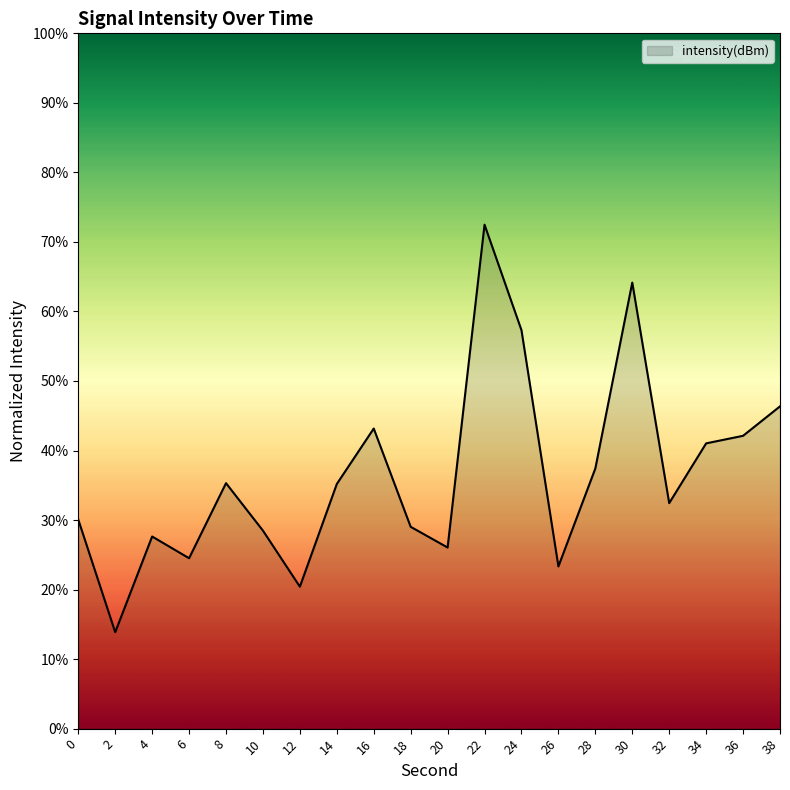

At which label does the data first exceed 35?

8